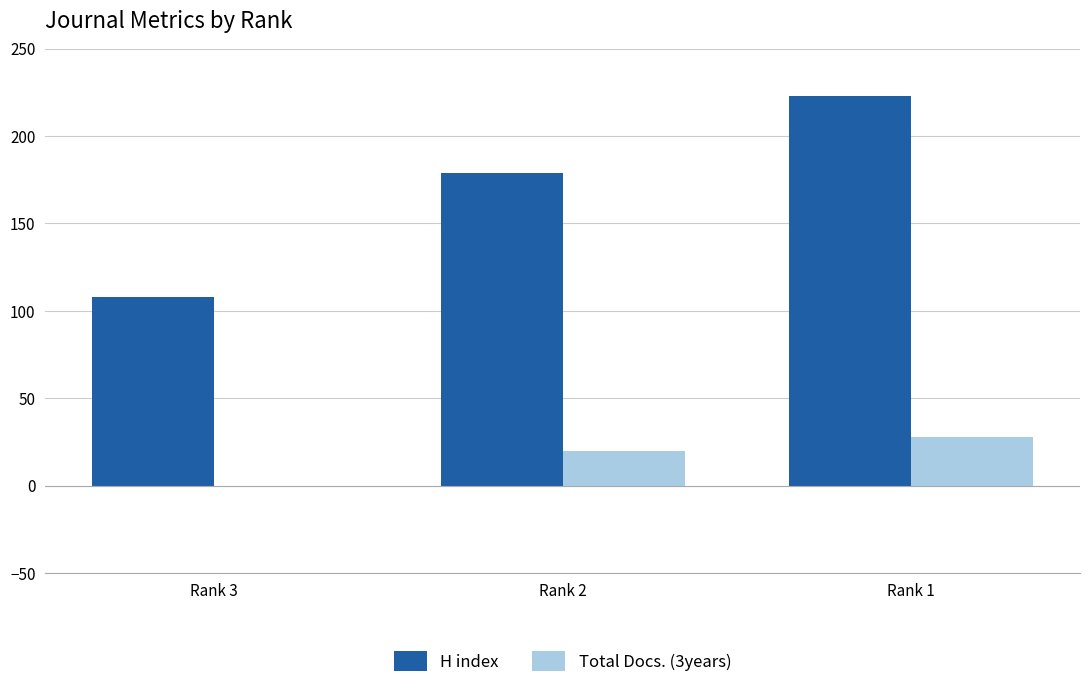

The value of H index at Rank 1 is 223. True or false?

True